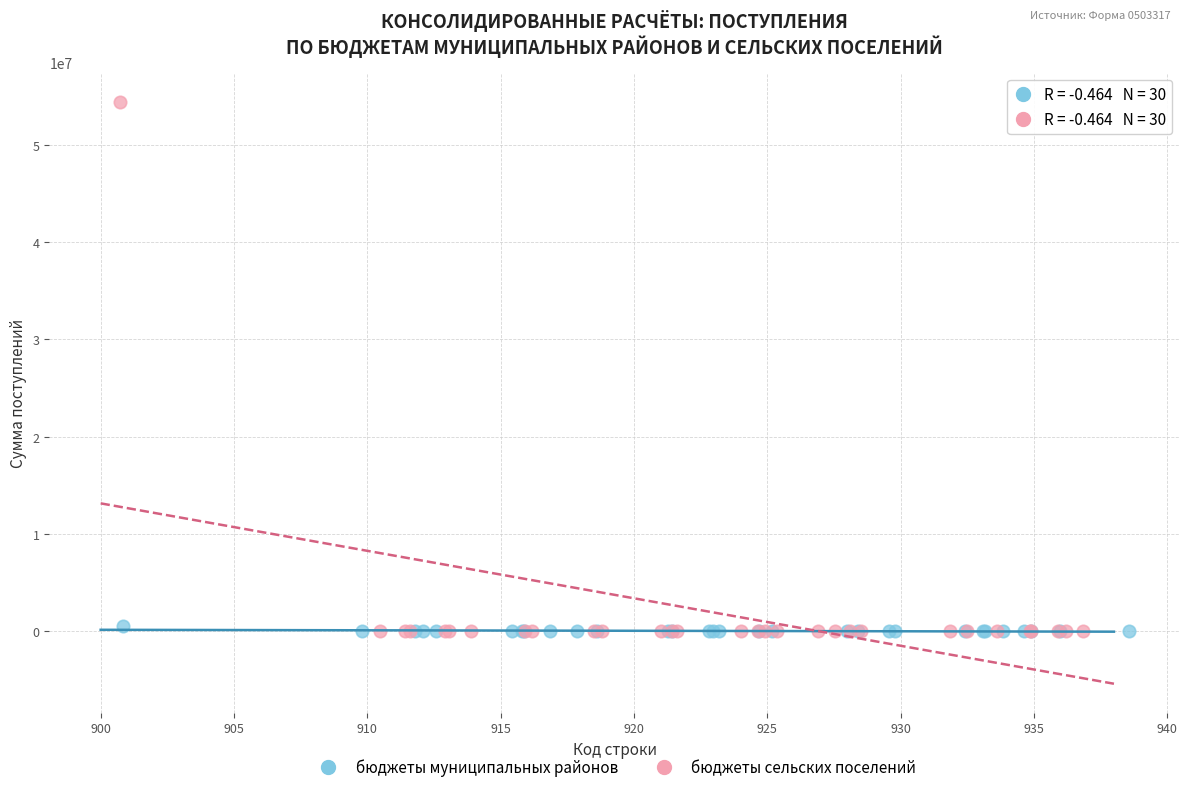

Which series reaches the maximum Y coordinate?

бюджеты сельских поселений